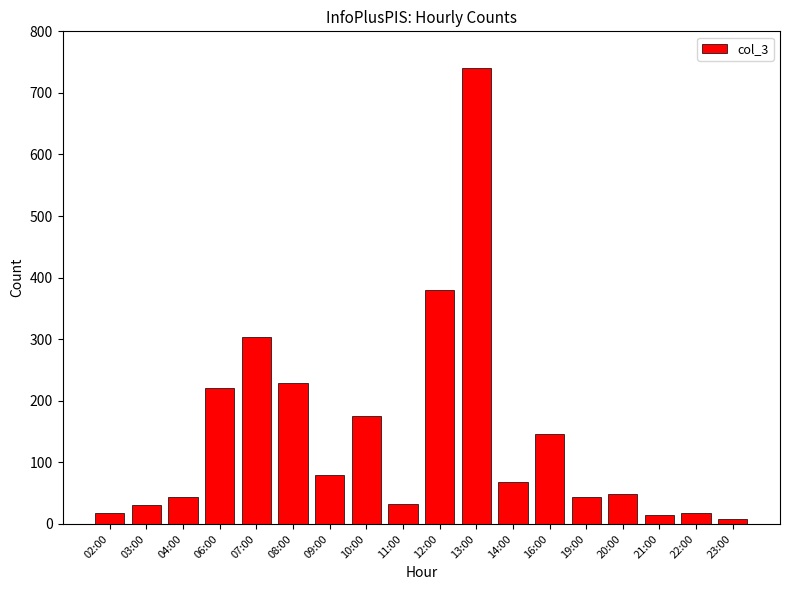

What is the label of the 4th bar from the left?

06:00